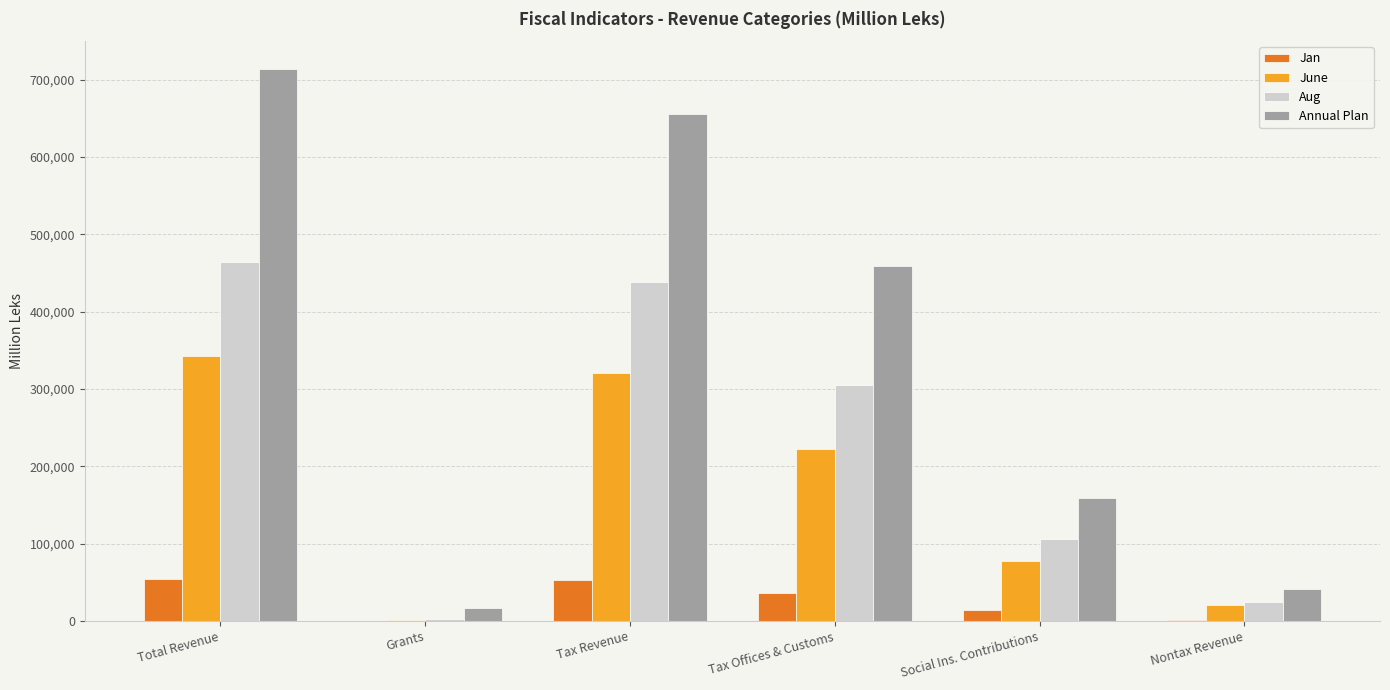

Between Tax Revenue and Social Ins. Contributions, which series saw the biggest shift?

Annual Plan